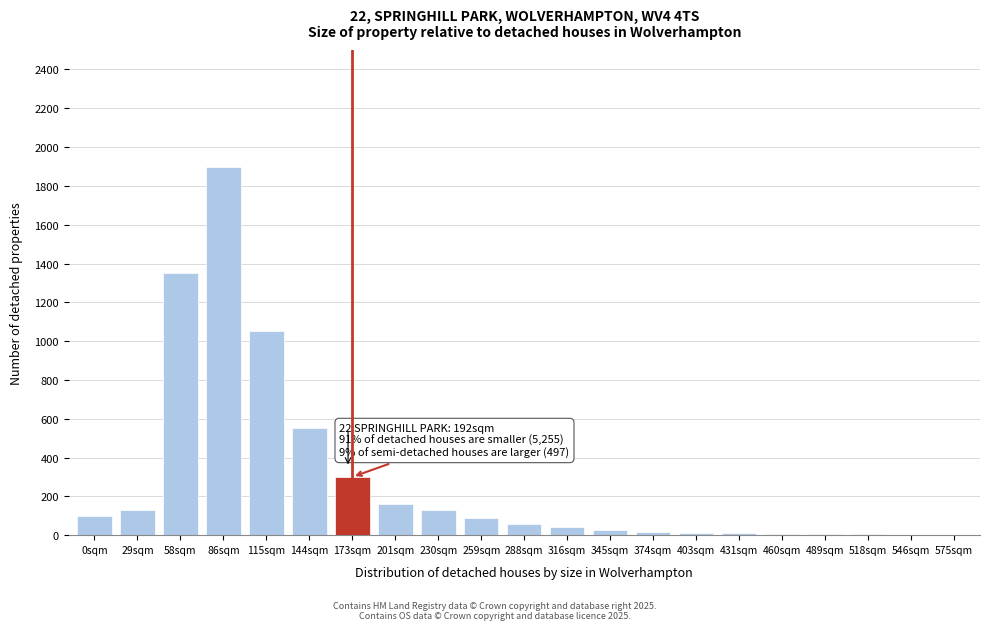

Which category has the highest value across all series?

86sqm